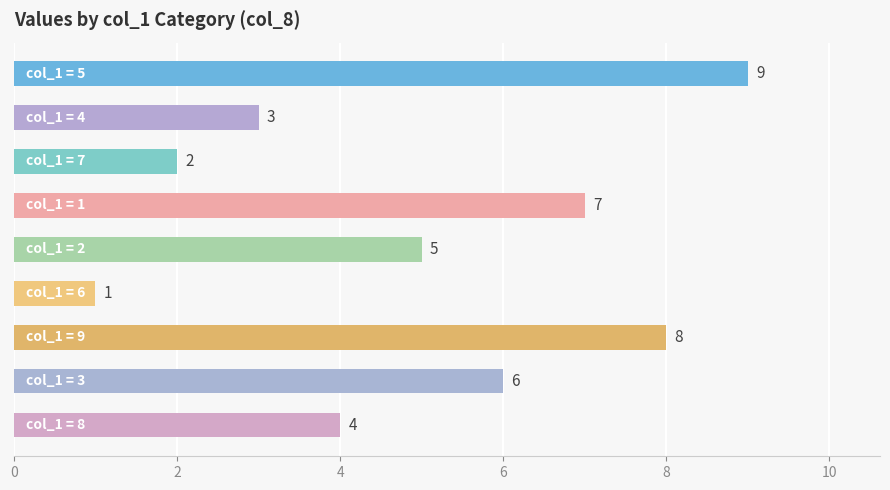

What is the value of the 7th bar from the top?

8